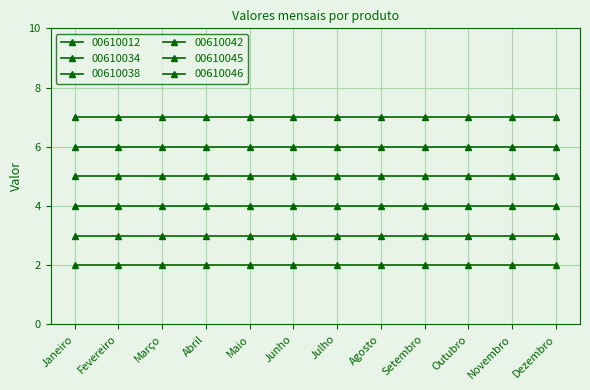

True or false: 00610038 and 00610042 cross at least once.

False